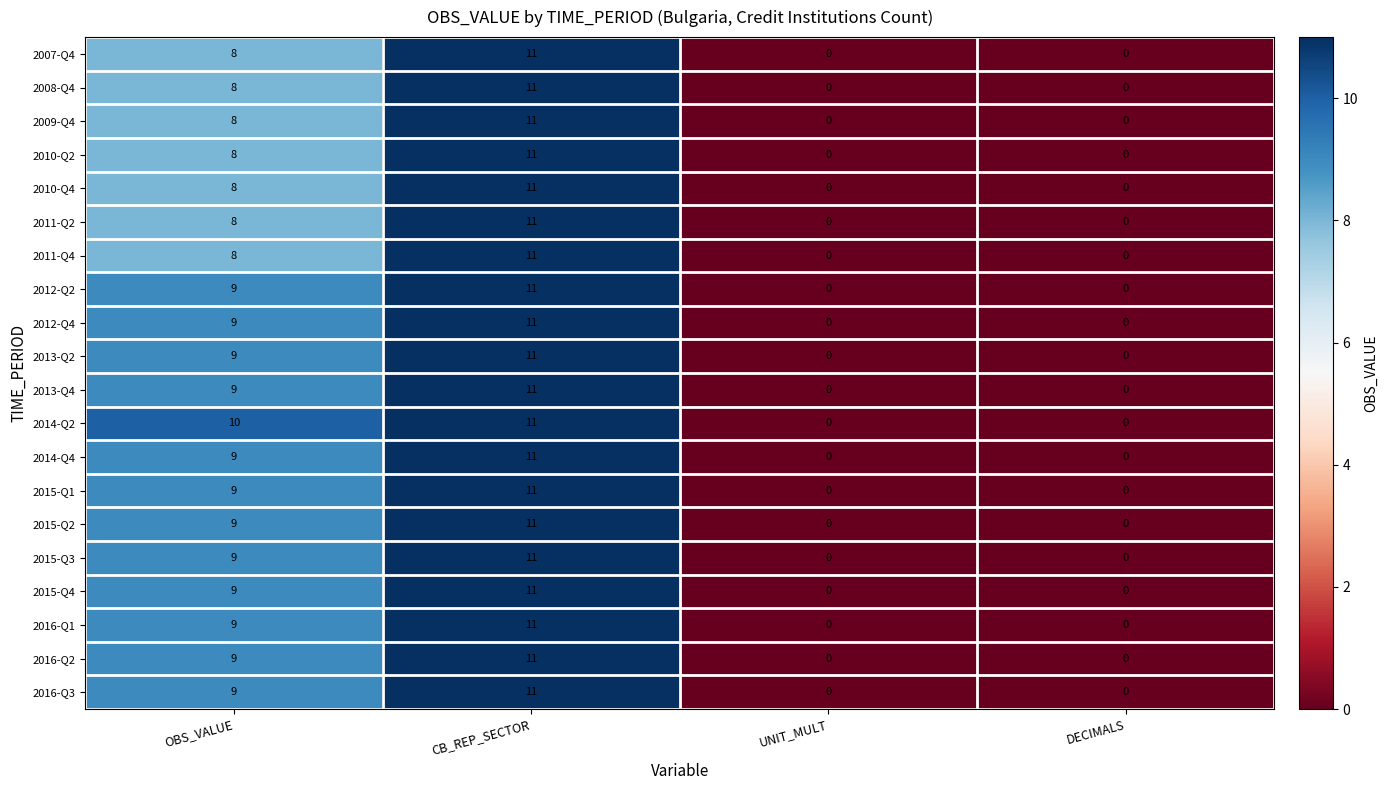

How many distinct data groups are displayed?

20